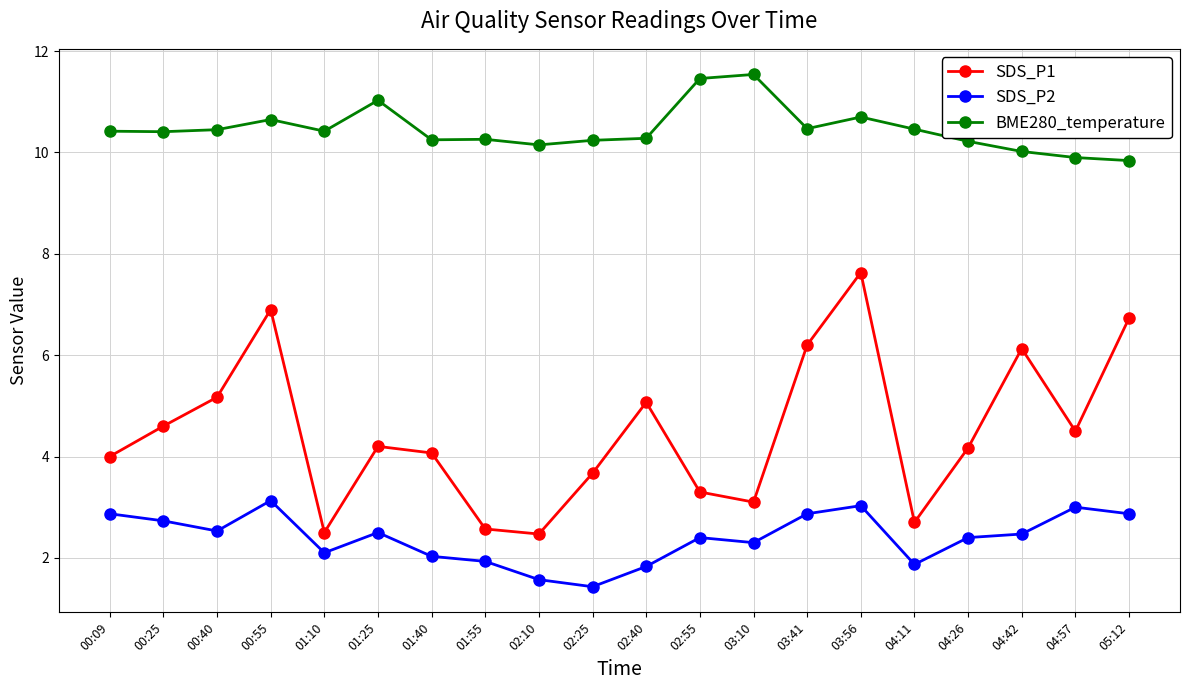

True or false: BME280_temperature has more than 0 interior local peaks.

True